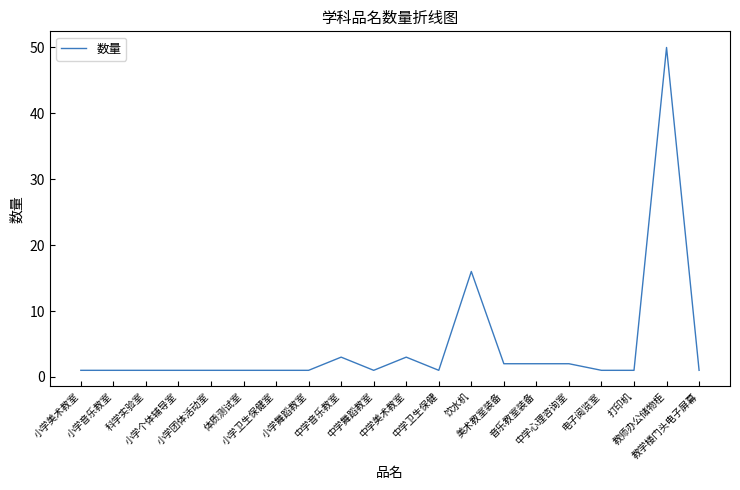

What is the greatest value displayed?

50